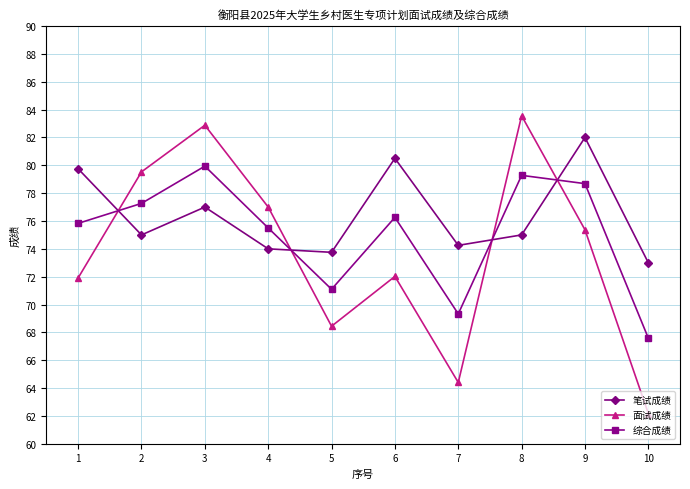

What is the greatest value displayed?

83.6